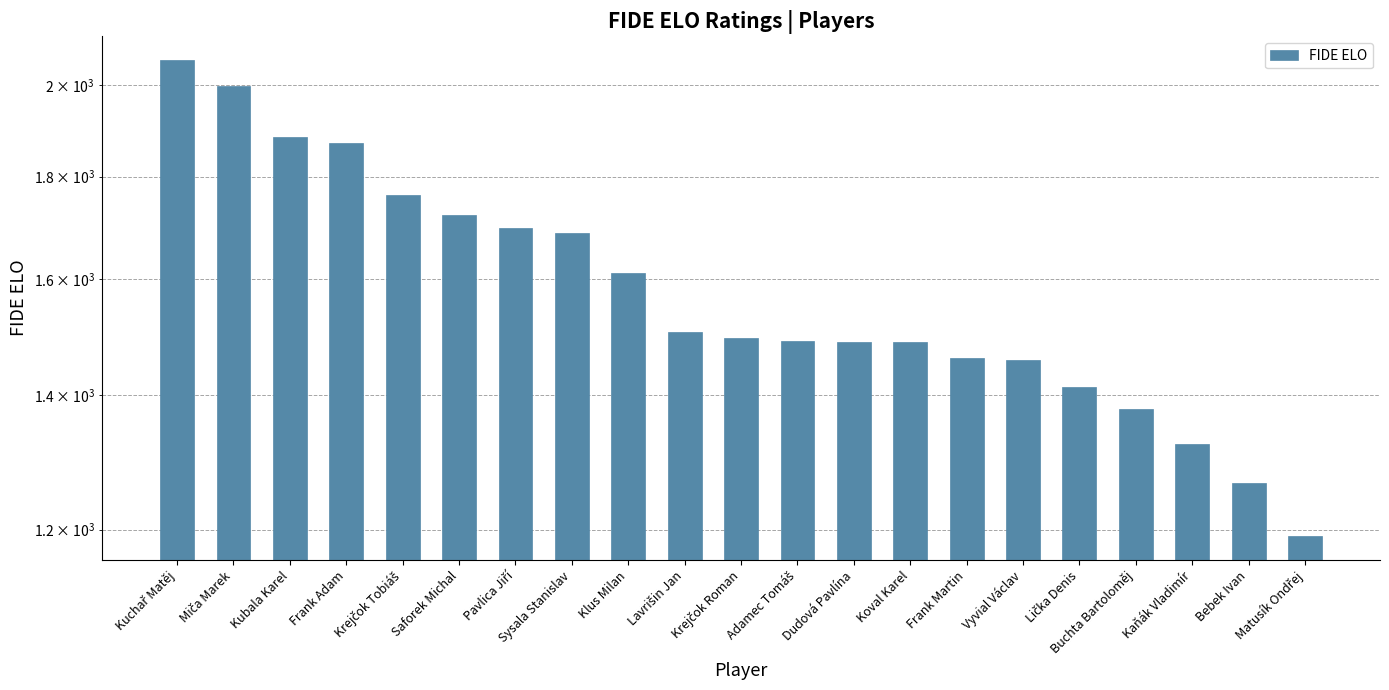

Rank the categories by value from highest to lowest.

Kuchař Matěj, Miča Marek, Kubala Karel, Frank Adam, Krejčok Tobiáš, Saforek Michal, Pavlica Jiří, Sysala Stanislav, Klus Milan, Lavrišin Jan, Krejčok Roman, Adamec Tomáš, Dudová Pavlína, Koval Karel, Frank Martin, Vyvial Václav, Lička Denis, Buchta Bartoloměj, Kaňák Vladimír, Bebek Ivan, Matusík Ondřej